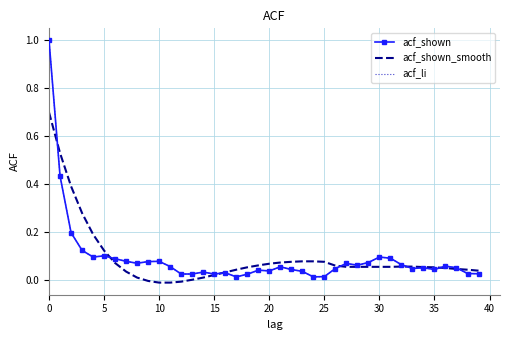

Count the number of categories in the chart.

40